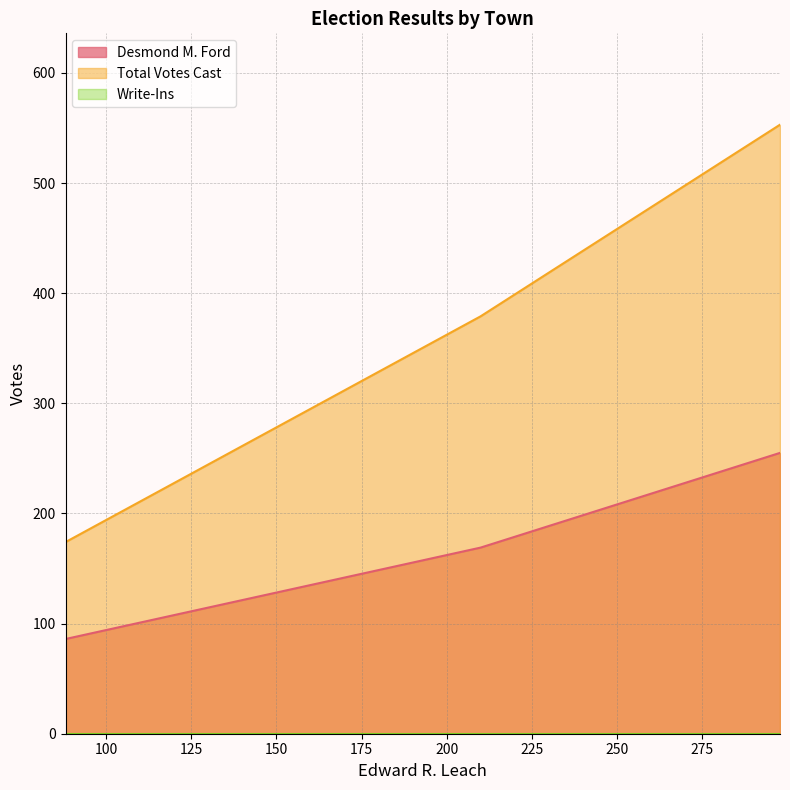

At how many categories does at least one series exceed 231?

2